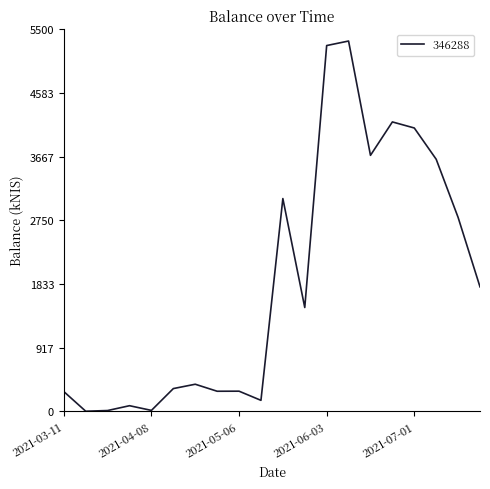

What is the difference between the maximum and minimum values?

5330.1